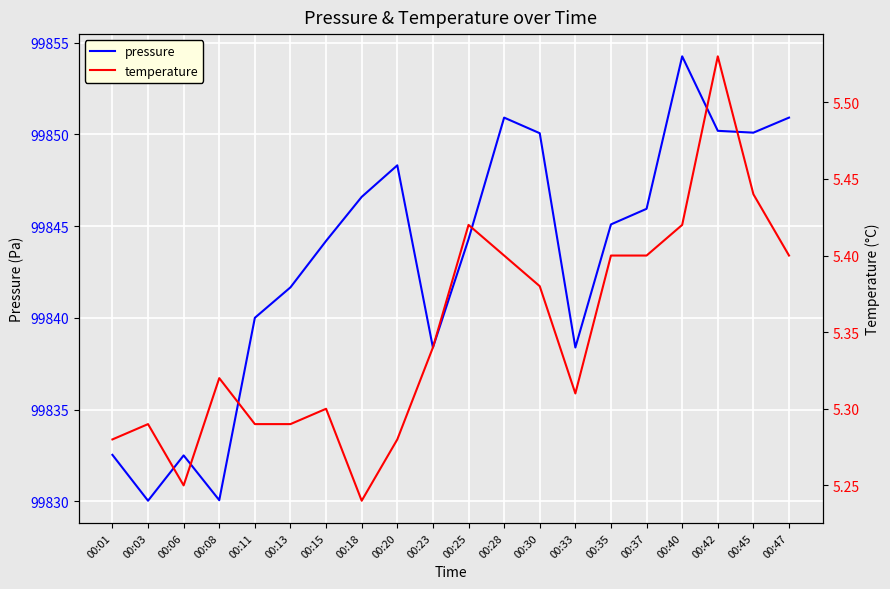

What is the difference between the highest and lowest values at 00:40?

99848.8